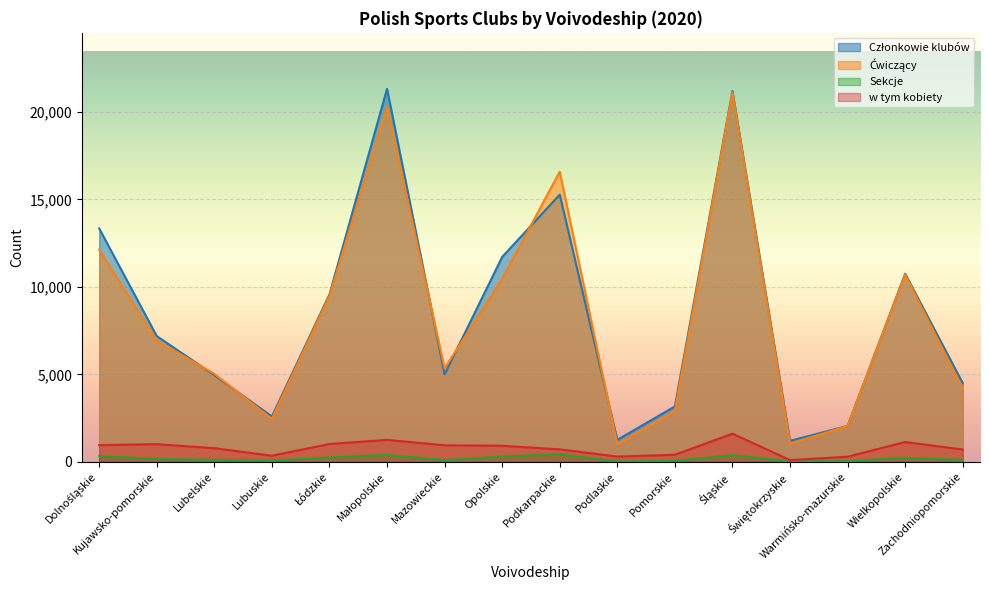

The w tym kobiety series shows 292 at Warmińsko-mazurskie. True or false?

True